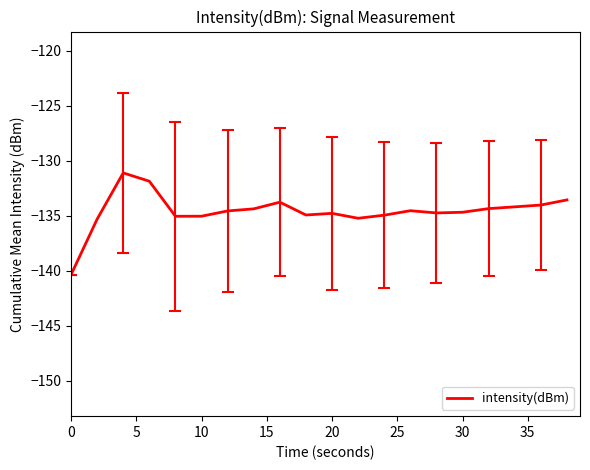

What is the maximum value shown in the chart?

-131.1